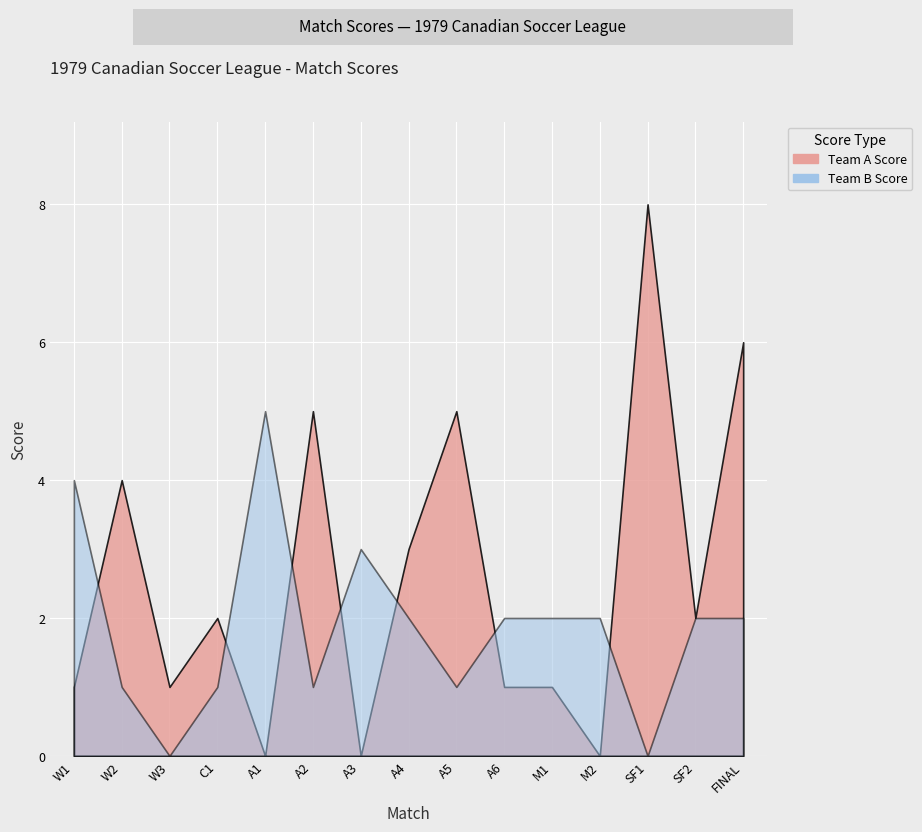

True or false: Team A Score has a value of 1 at A4.

False